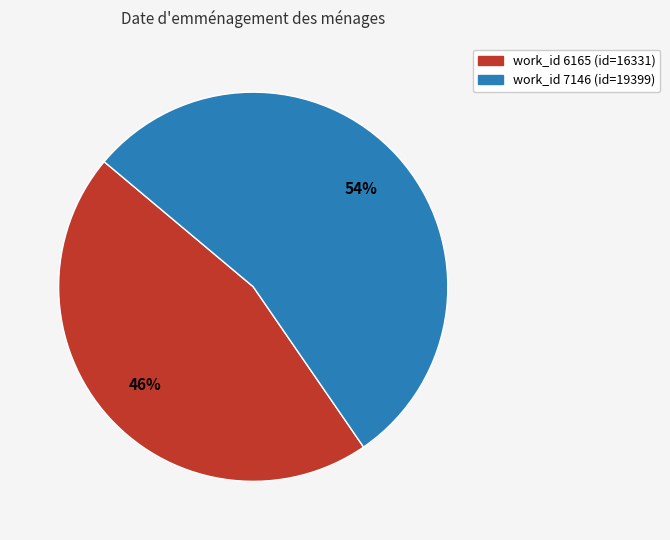

How many slices are in this pie chart?

2